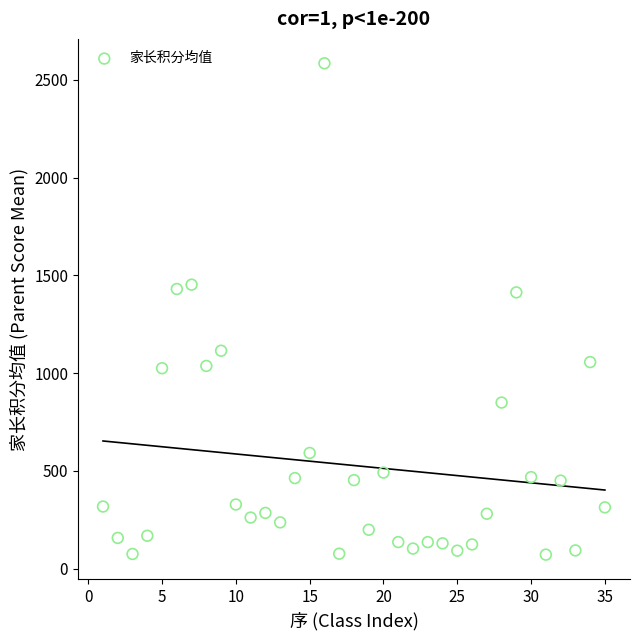

What is the range of Y values (max minus min)?

2511.8